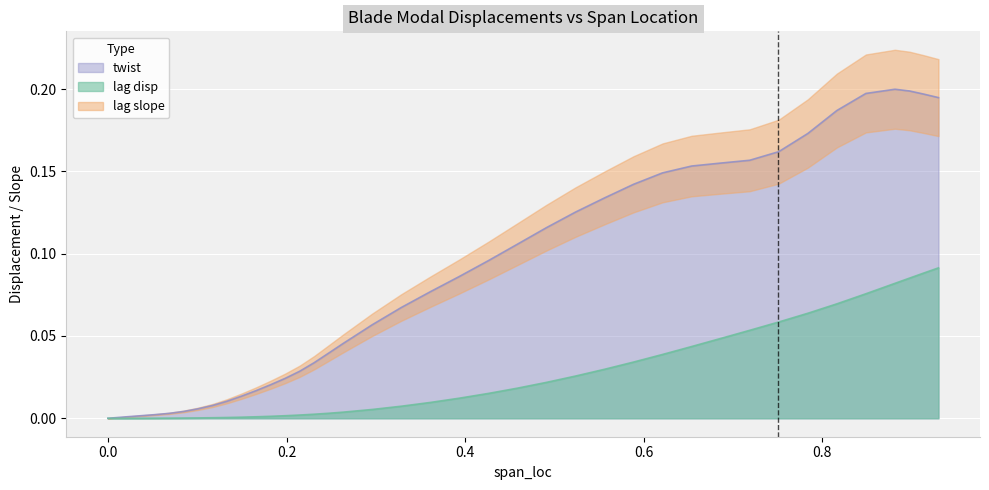

How many values in span_loc are above zero?

39